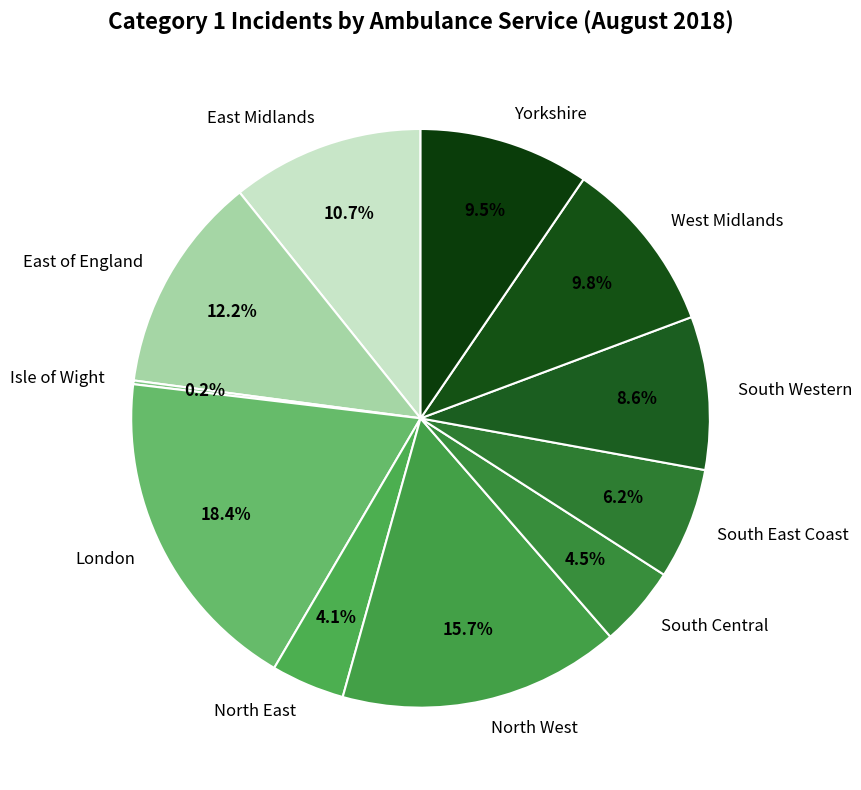

Is London the majority of the pie?

No